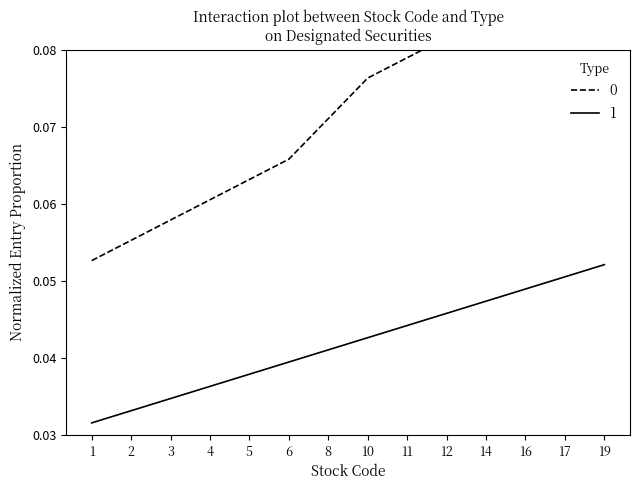

Does the chart have visible grid lines?

No